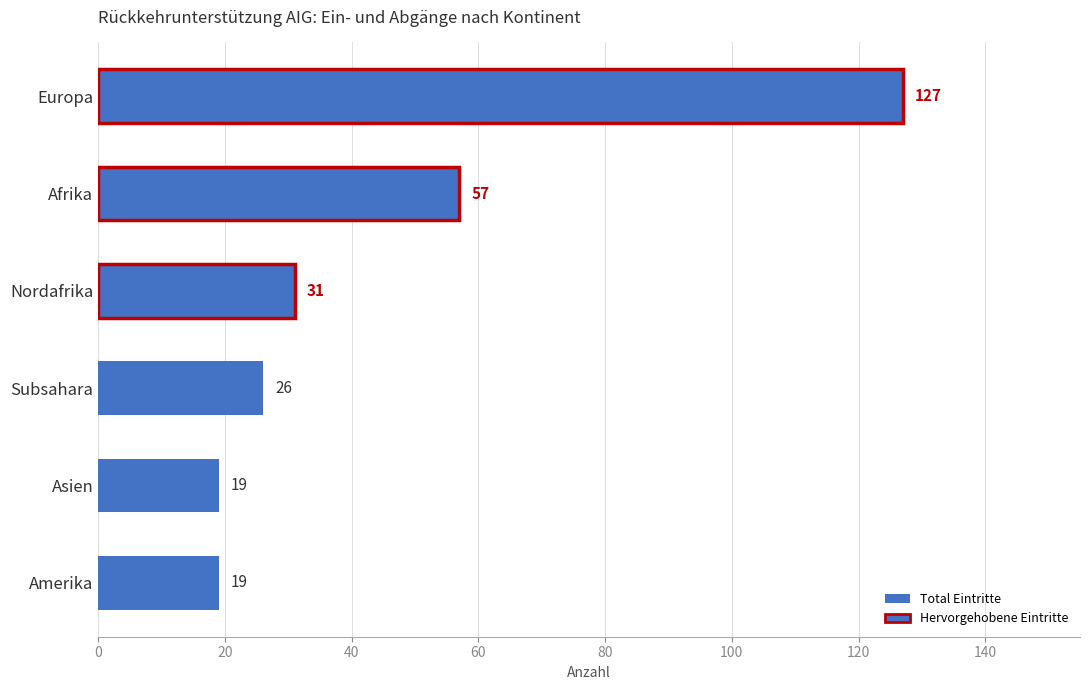

What is the difference between the second highest and second lowest values?

38